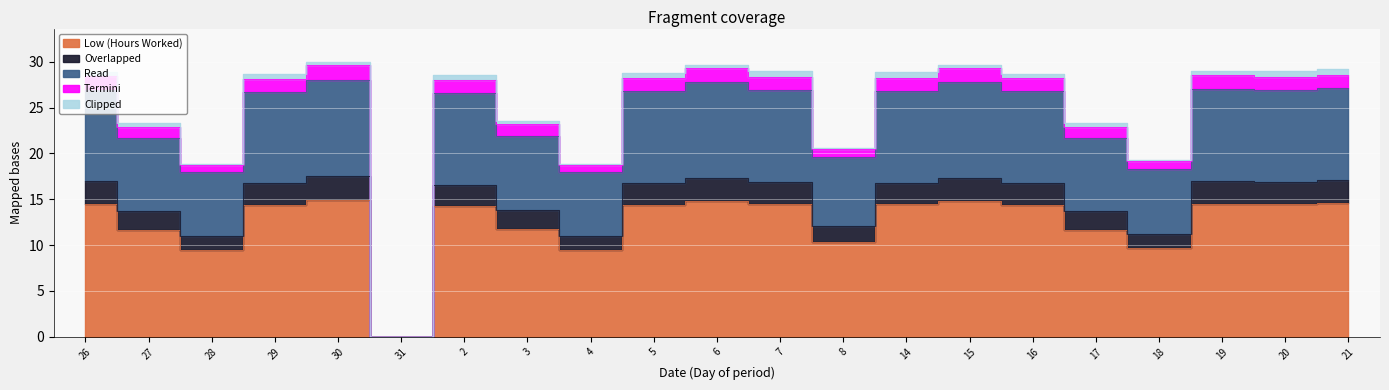

The value of Overlapped at 30 is 17.6. True or false?

True